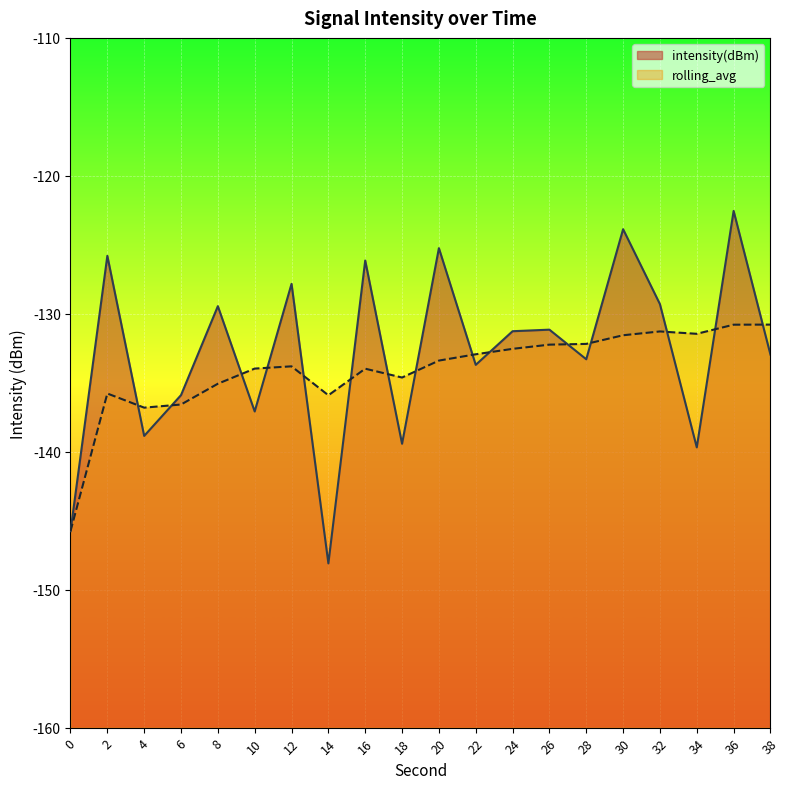

Reading right to left, what are all the values shown in this chart?

intensity(dBm): -133.0	-122.5	-139.7	-129.3	-123.9	-133.3	-131.2	-131.3	-133.7	-125.2	-139.4	-126.1	-148.1	-127.8	-137.1	-129.4	-135.9	-138.9	-125.8	-145.8
rolling_avg: -130.8	-130.8	-131.5	-131.3	-131.6	-132.2	-132.2	-132.5	-132.9	-133.4	-134.6	-134.0	-135.9	-133.8	-134.0	-135.1	-136.6	-136.8	-135.8	-145.8